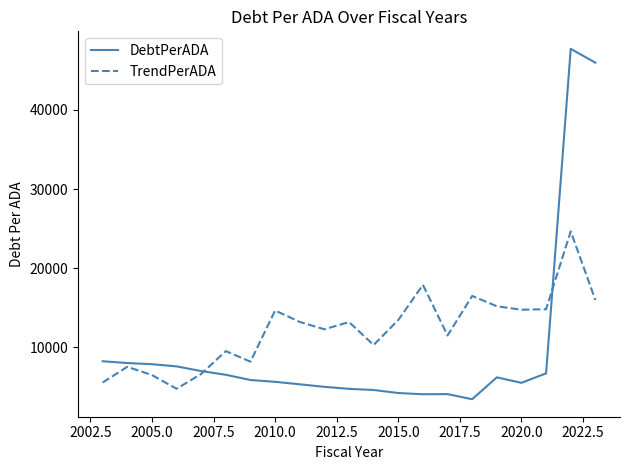

Which series has the largest total across all categories?

TrendPerADA